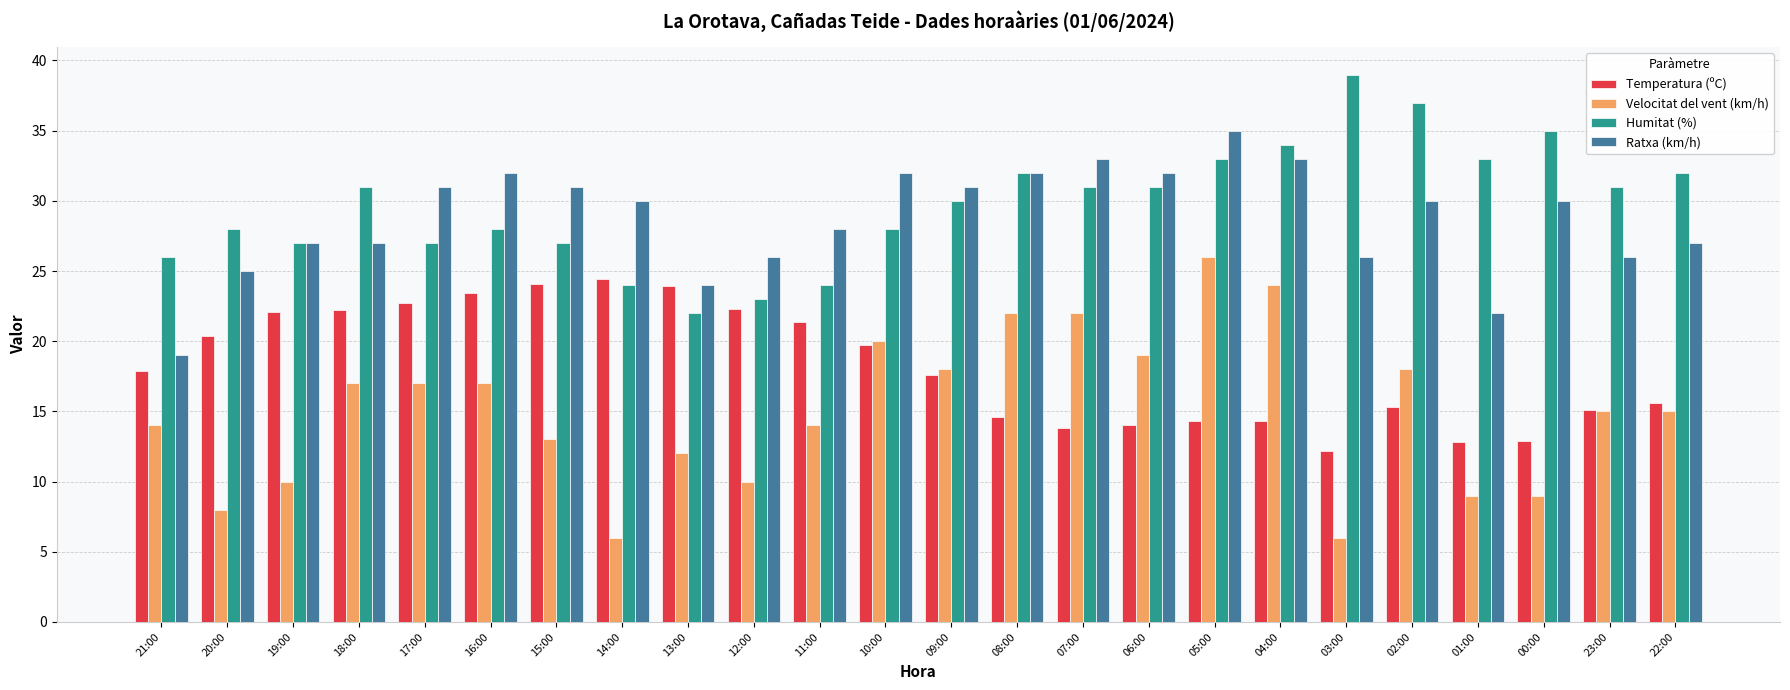

What is the total value across all series at 09:00?

96.6